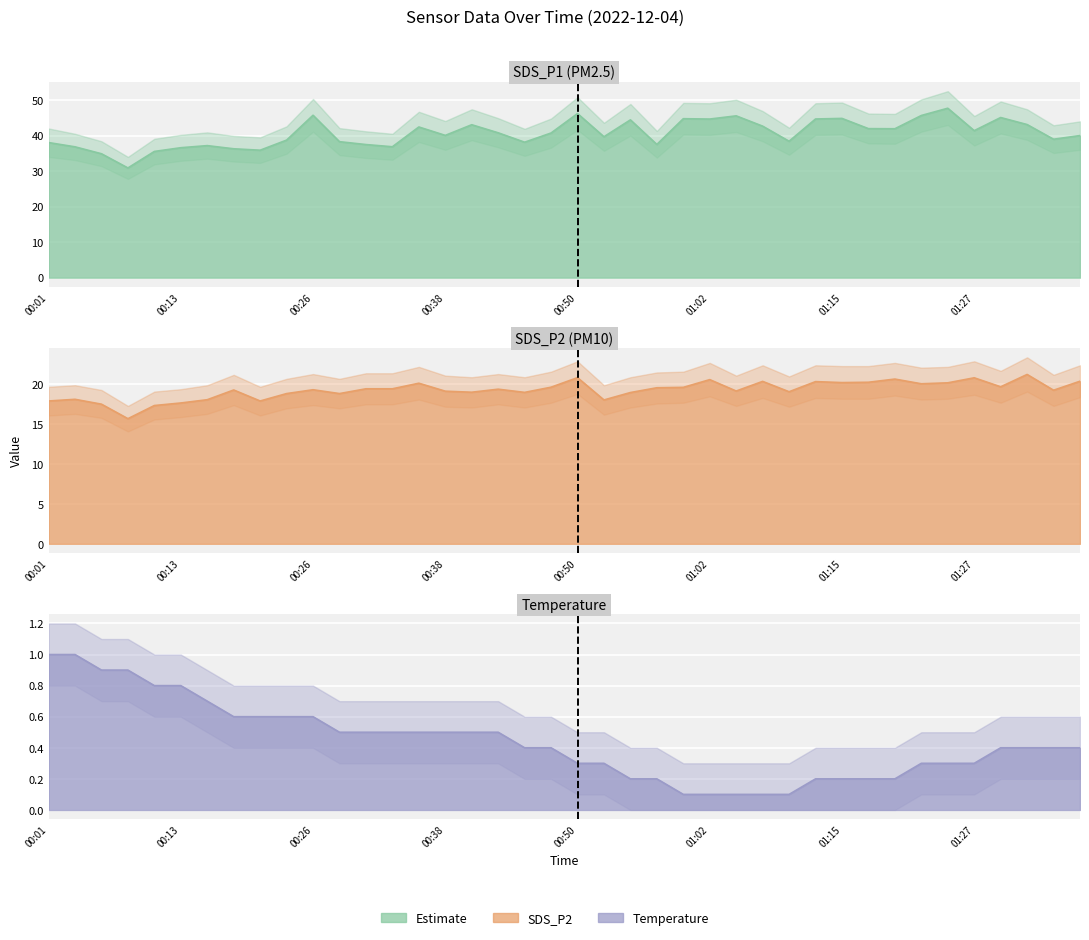

At which label does SDS_P1 first exceed 40?

00:26